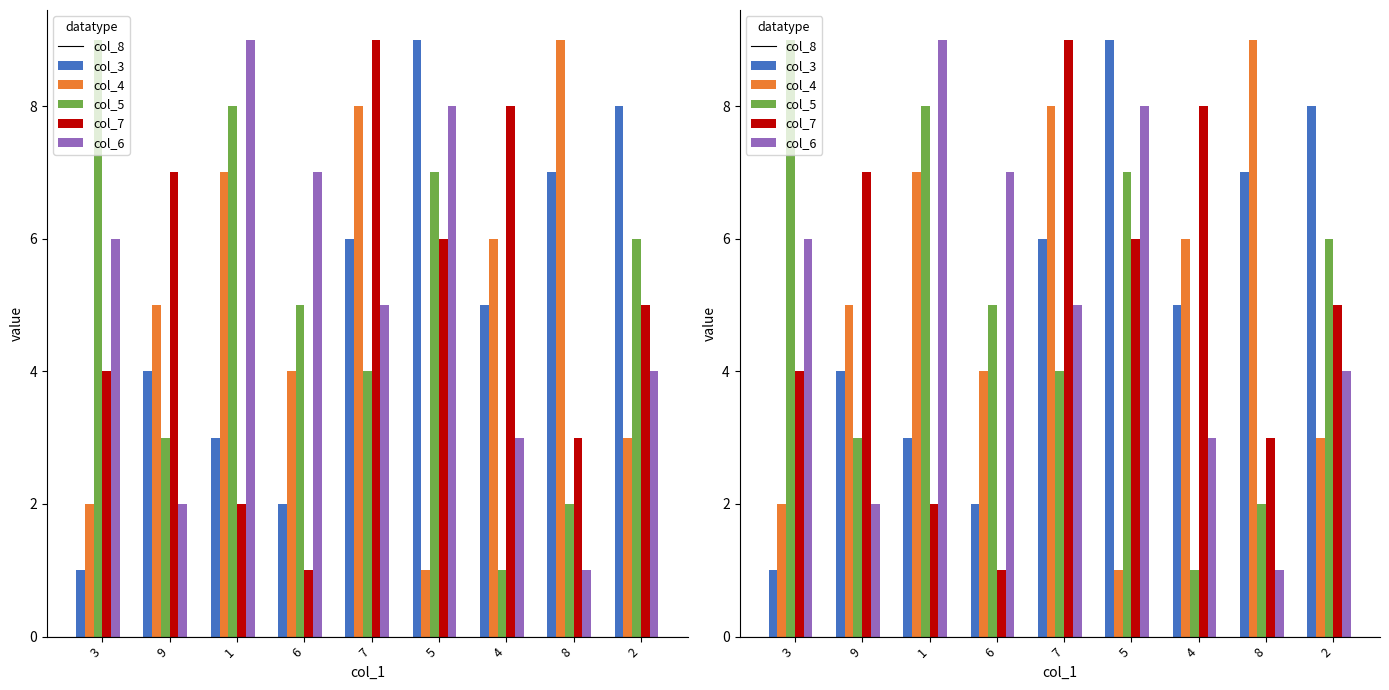

At which category is the sum across all series the highest?

7